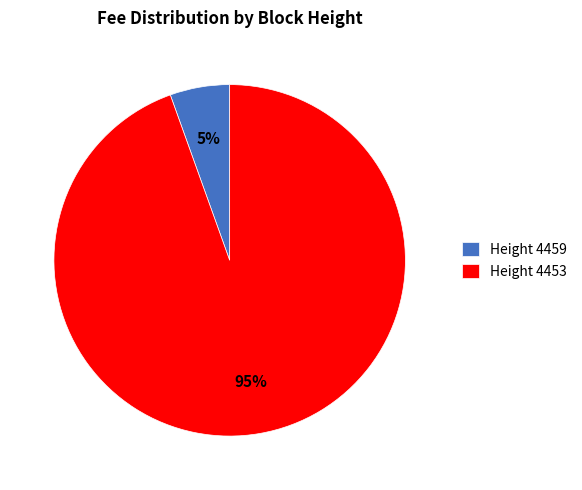

True or false: Height 4453 accounts for 83% of the total.

False